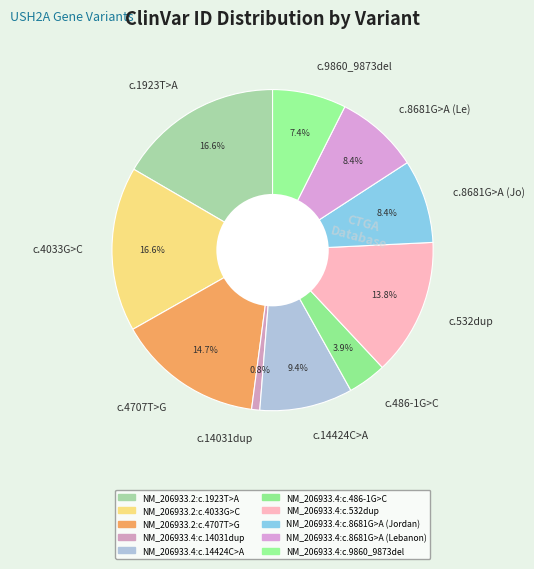

Which category has the smallest portion of the pie?

c.14031dup